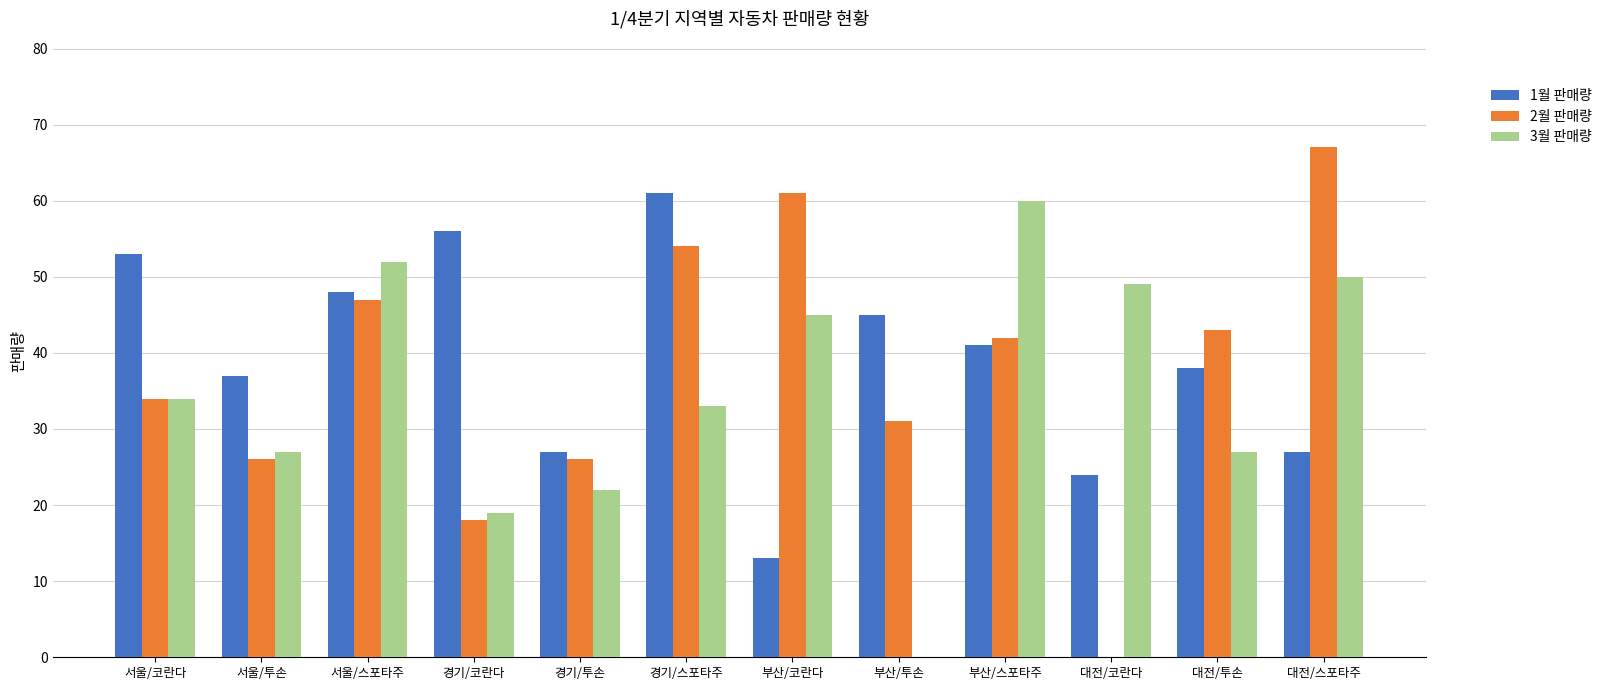

Is the value of 2월 판매량 at 서울/스포타주 greater than the value of 1월 판매량 at 서울/코란다?

No